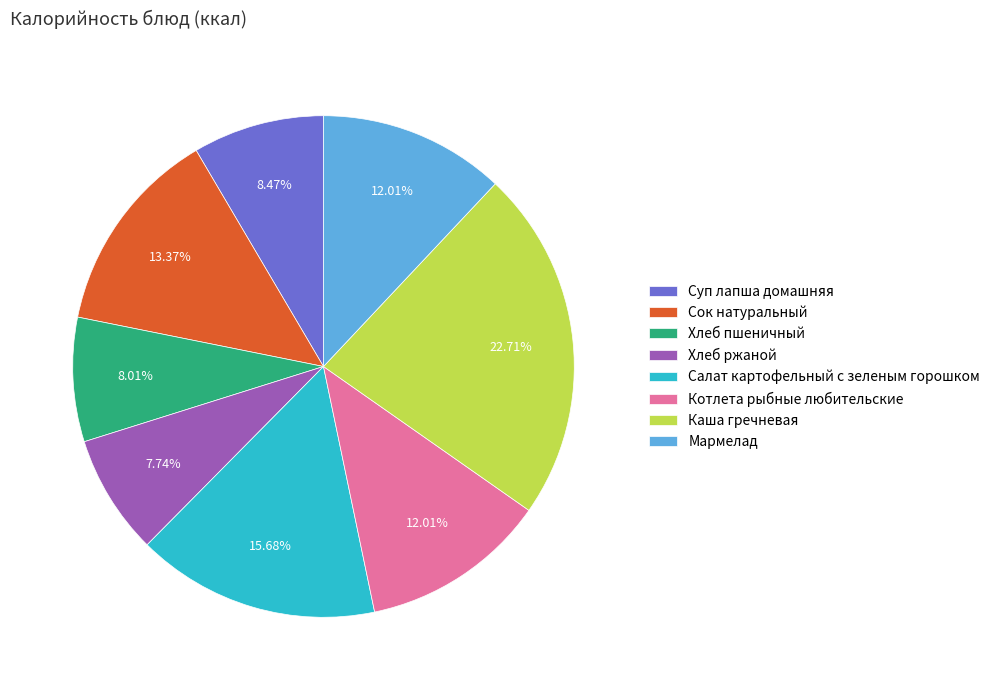

Count the number of slices in the pie.

8